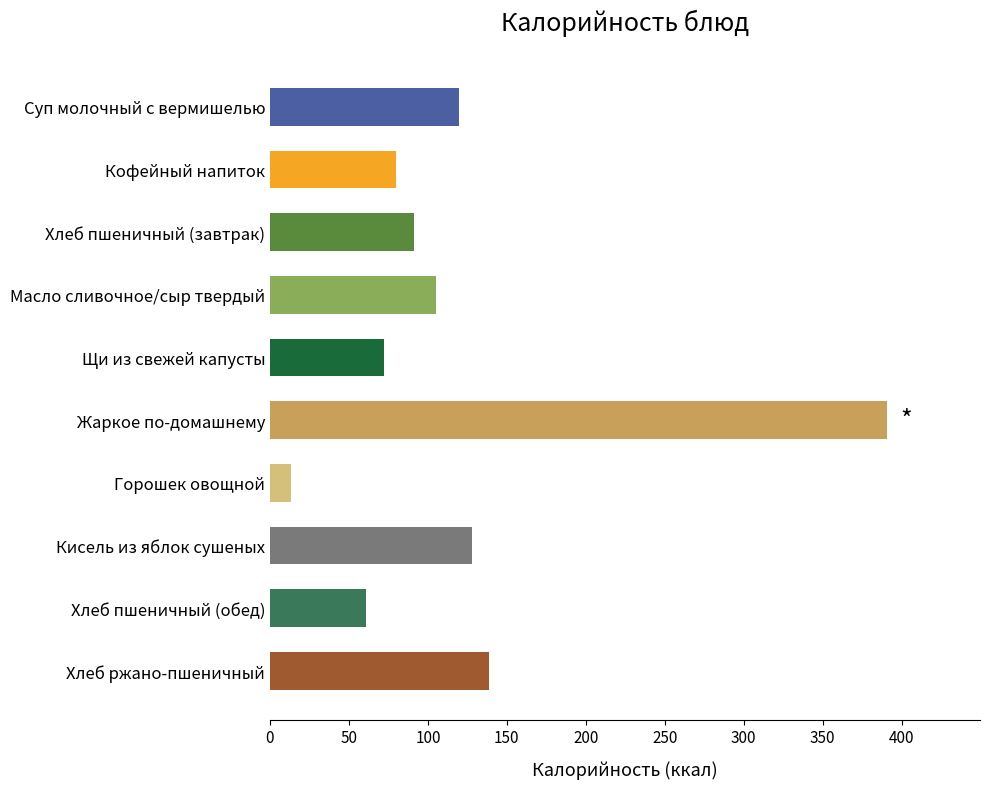

The chart shows a value of 72 at Щи из свежей капусты. True or false?

True